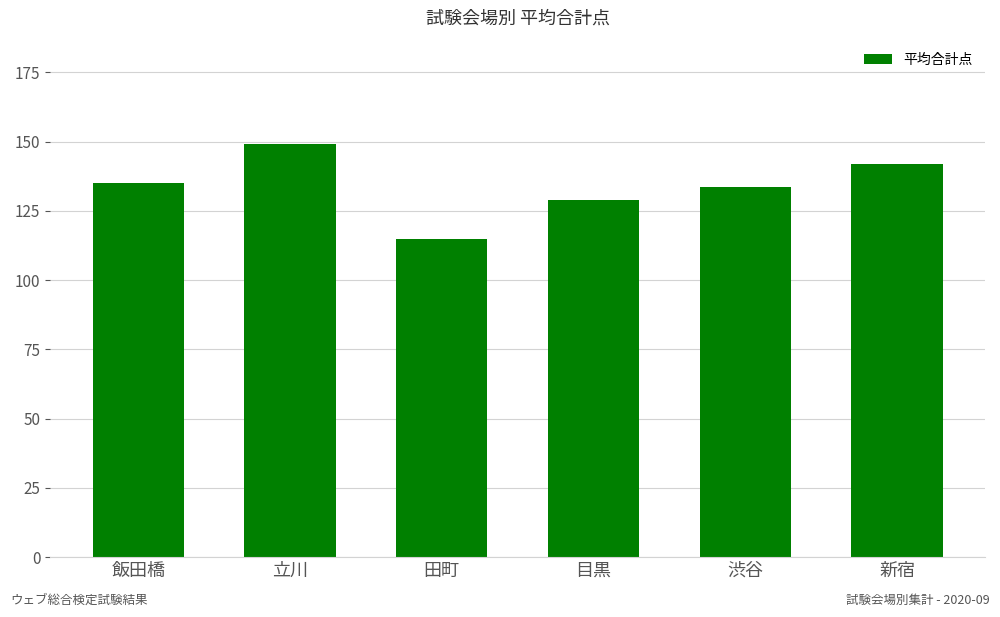

Approximately how many times larger is the value at 新宿 compared to 田町?

1.2